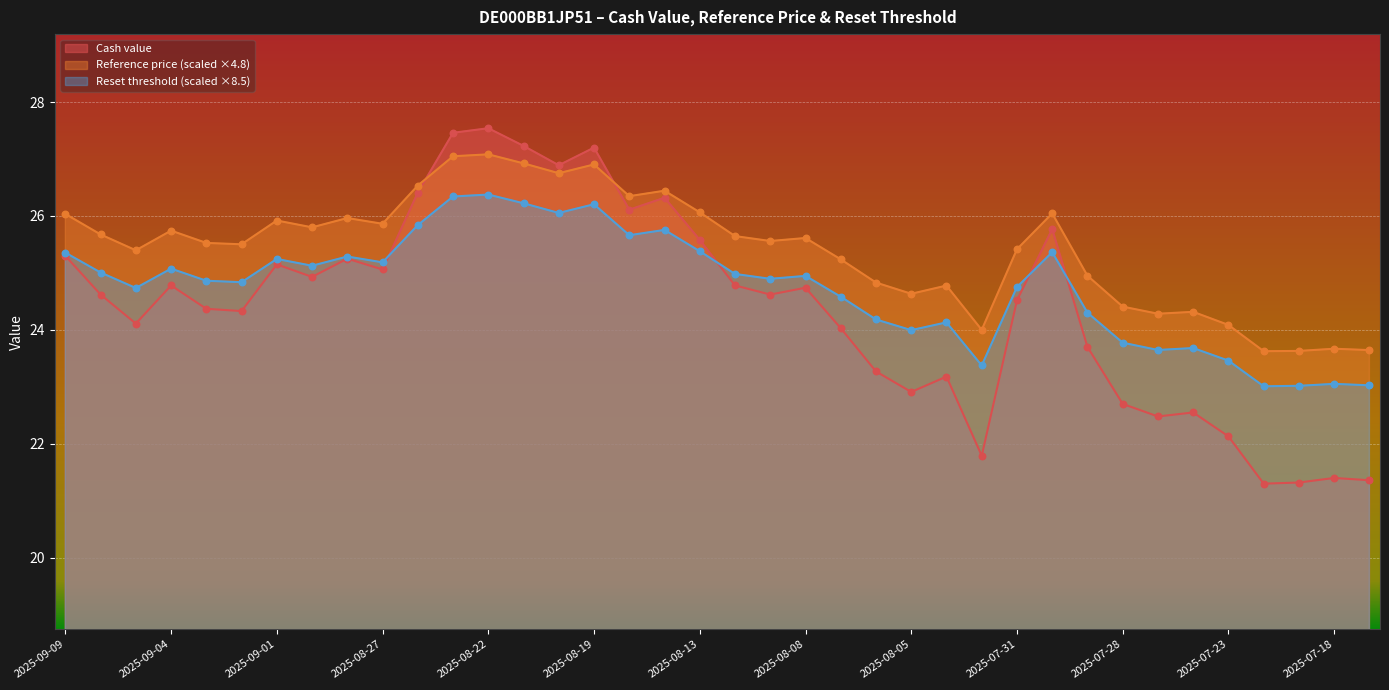

Is the value of Cash value at 2025-07-24 greater than the value of Reset threshold at 2025-08-07?

No